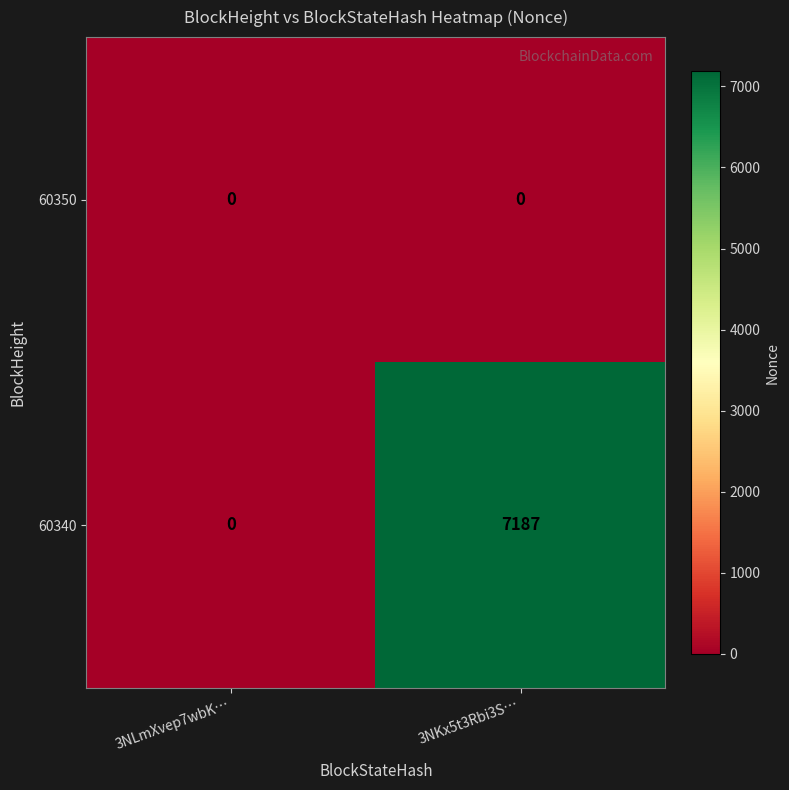

Which series changed the most between 3NLmXvep7wbK… and 3NKx5t3Rbi3S…?

60340